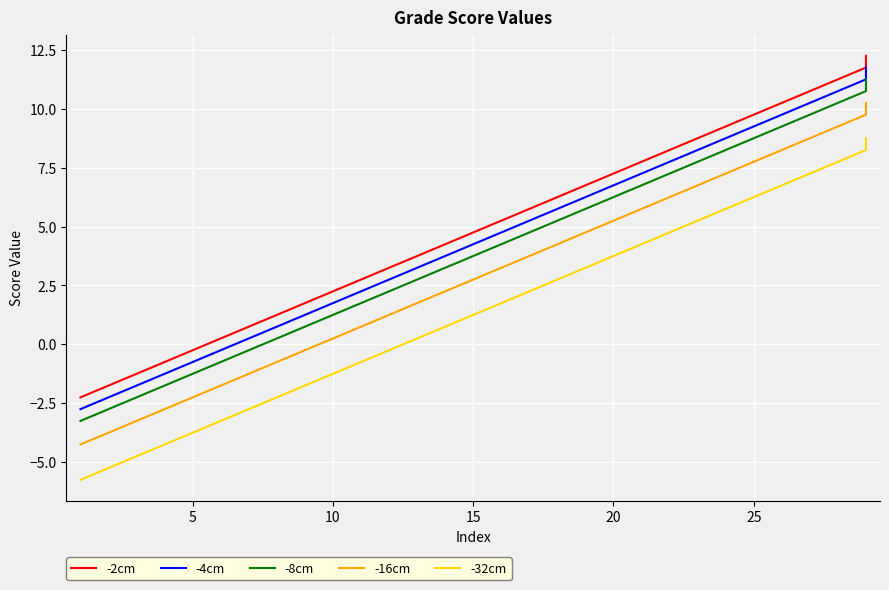

Rank the series at 10 from lowest to highest value.

-32cm, -16cm, -8cm, -4cm, -2cm